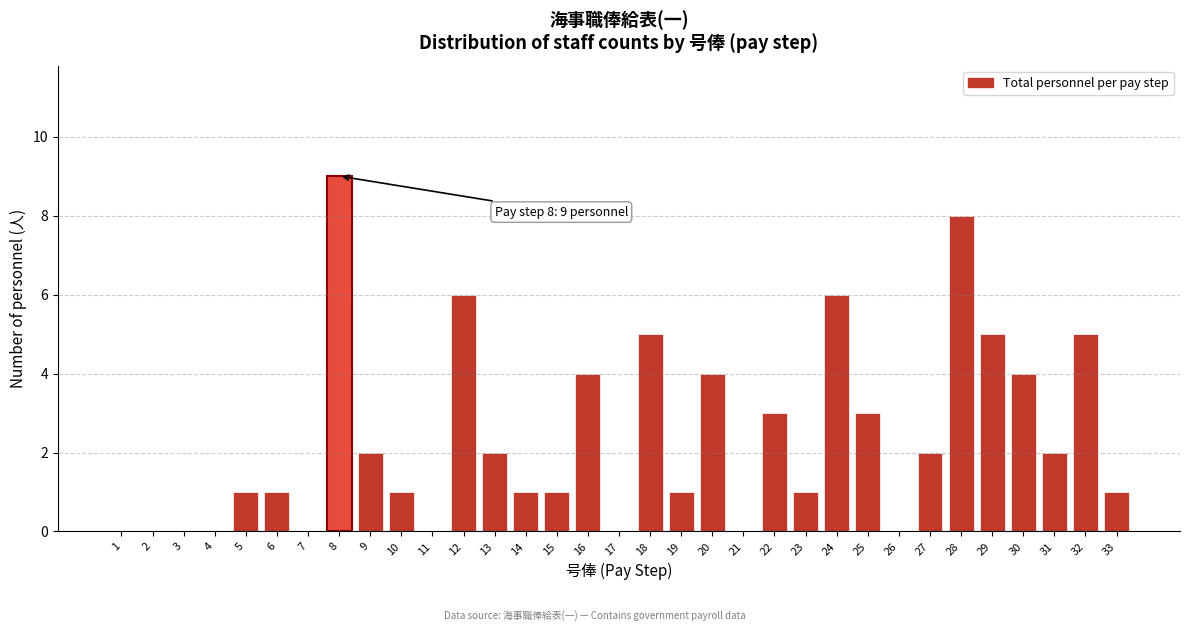

Which has a higher value, 27 or 33?

27